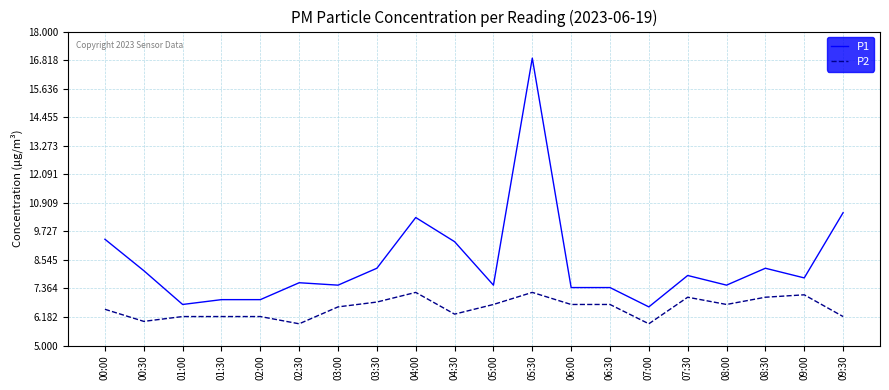

At which category is the sum across all series the highest?

05:30